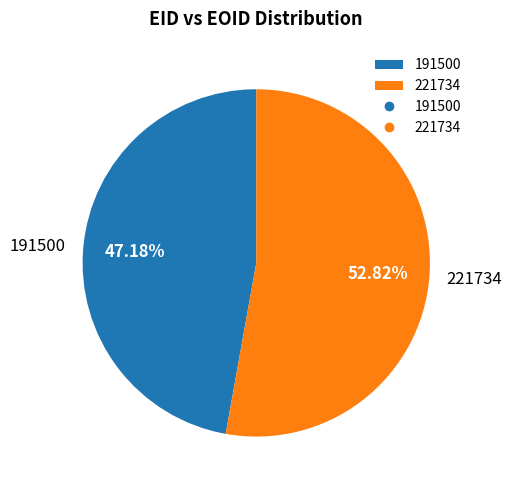

To the nearest percent, what is the difference between the largest and smallest slice percentages?

6%